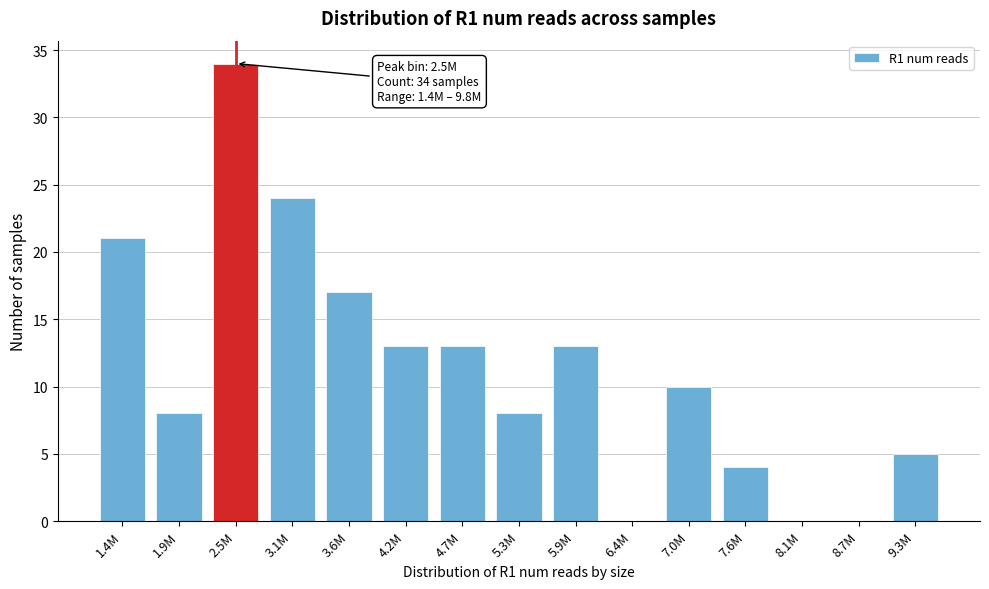

Reading right to left, what are all the values shown in this chart?

9.3M=5	8.7M=0	8.1M=0	7.6M=4	7.0M=10	6.4M=0	5.9M=13	5.3M=8	4.7M=13	4.2M=13	3.6M=17	3.1M=24	2.5M=34	1.9M=8	1.4M=21